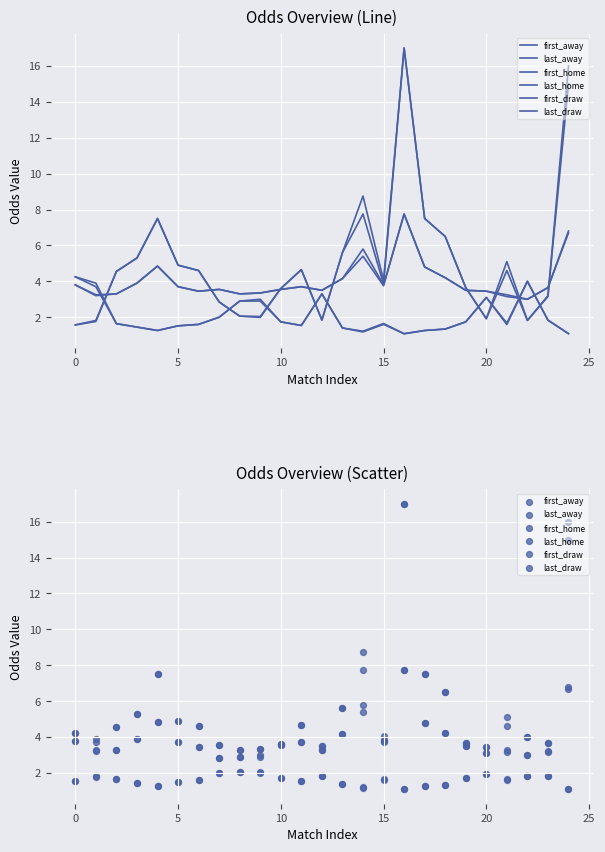

At which category is the sum across all series the highest?

16